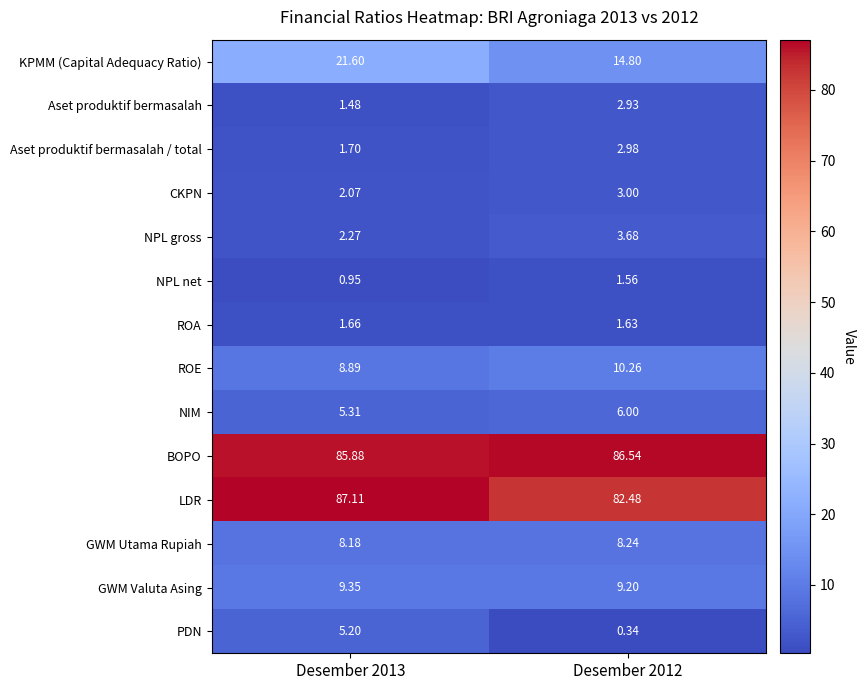

Is the value of Aset produktif bermasalah at Desember 2012 greater than the value of GWM Valuta Asing at Desember 2013?

No